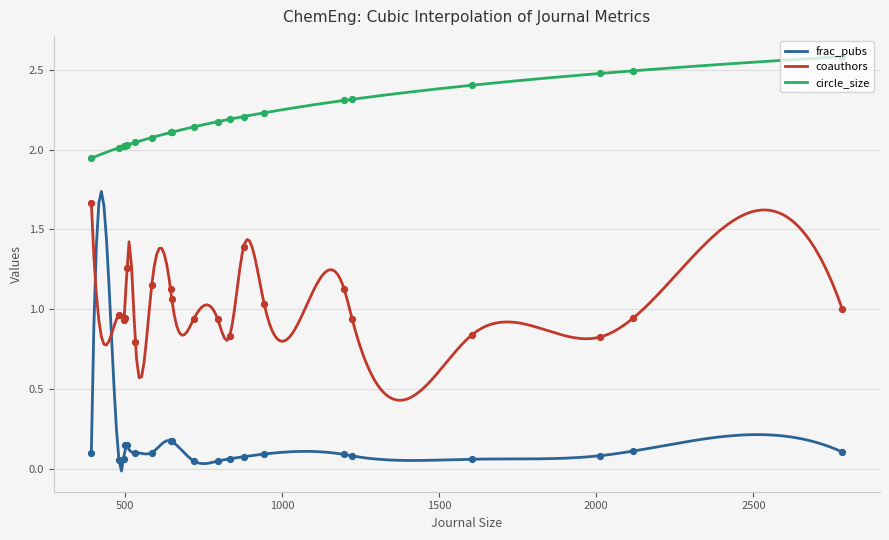

Which series contains the highest Y value?

circle_size